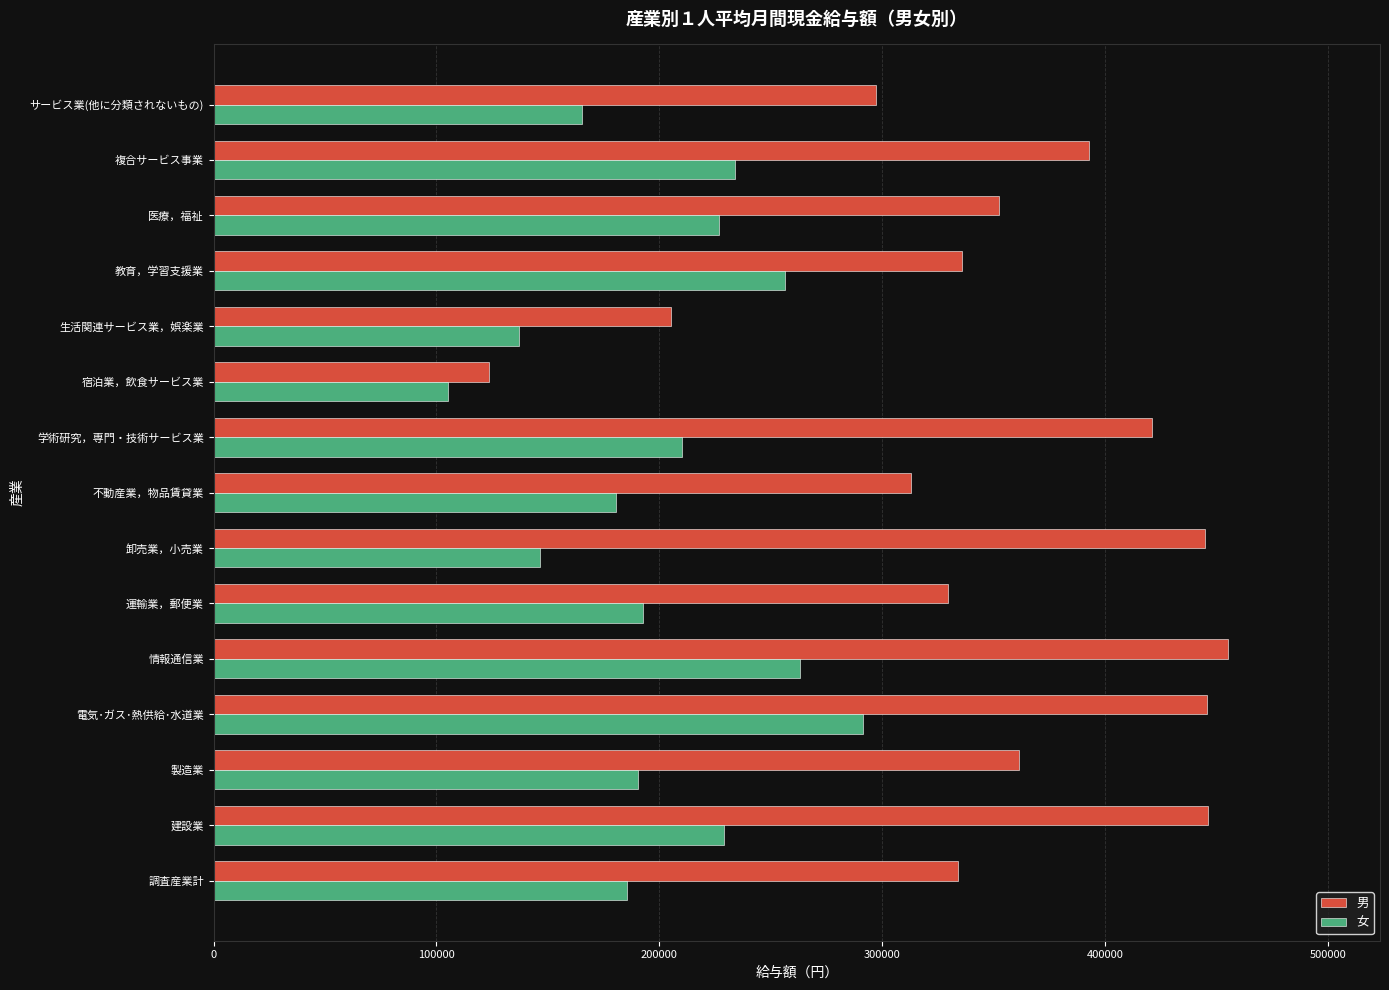

Rank the series by their average value, from lowest to highest.

女, 男